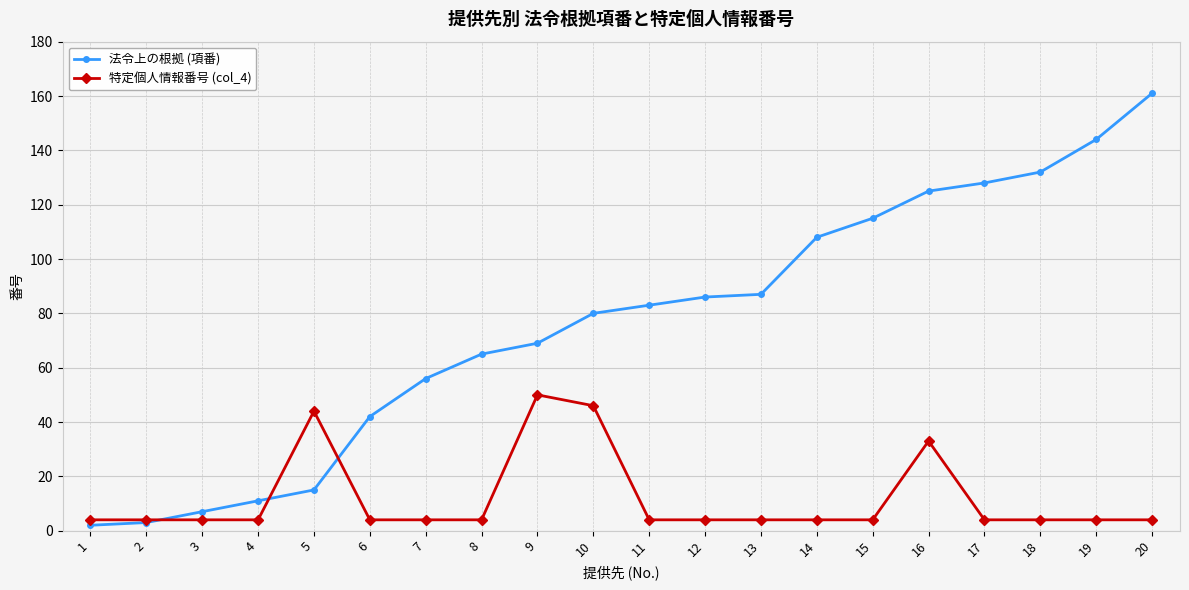

Reading left to right, what are all the values shown in this chart?

法令上の根拠 (項番): 1=2	2=3	3=7	4=11	5=15	6=42	7=56	8=65	9=69	10=80	11=83	12=86	13=87	14=108	15=115	16=125	17=128	18=132	19=144	20=161
特定個人情報番号 (col_4): 1=4	2=4	3=4	4=4	5=44	6=4	7=4	8=4	9=50	10=46	11=4	12=4	13=4	14=4	15=4	16=33	17=4	18=4	19=4	20=4